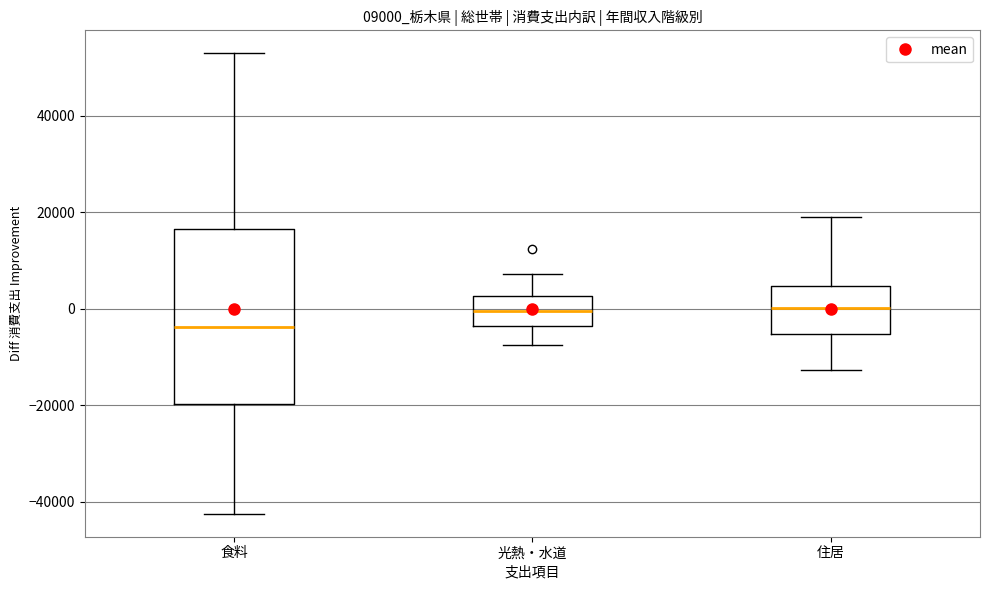

Reading left to right, transcribe this box plot: for each box, give where its median line is, the range the box spans, and where its two whiskers end, as read against the y-axis. The values are not printed on the chart, so give them approximately, as read against the axis.

食料: median -4000, box -20000 to 16000, whiskers -42000 to 52000
光熱・水道: median 0, box -4000 to 2000, whiskers -8000 to 8000
住居: median 0, box -6000 to 4000, whiskers -12000 to 18000